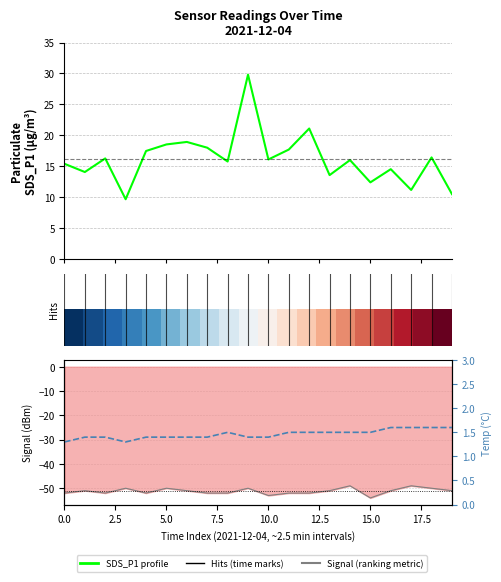

Which category has the lowest value across all series?

15